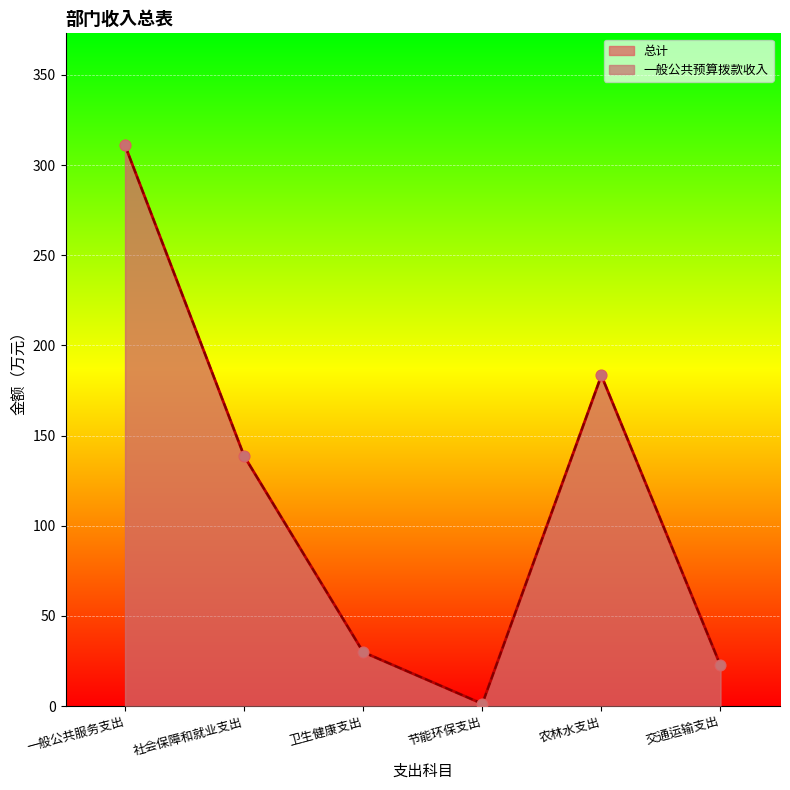

At which category is the sum across all series the highest?

一般公共服务支出